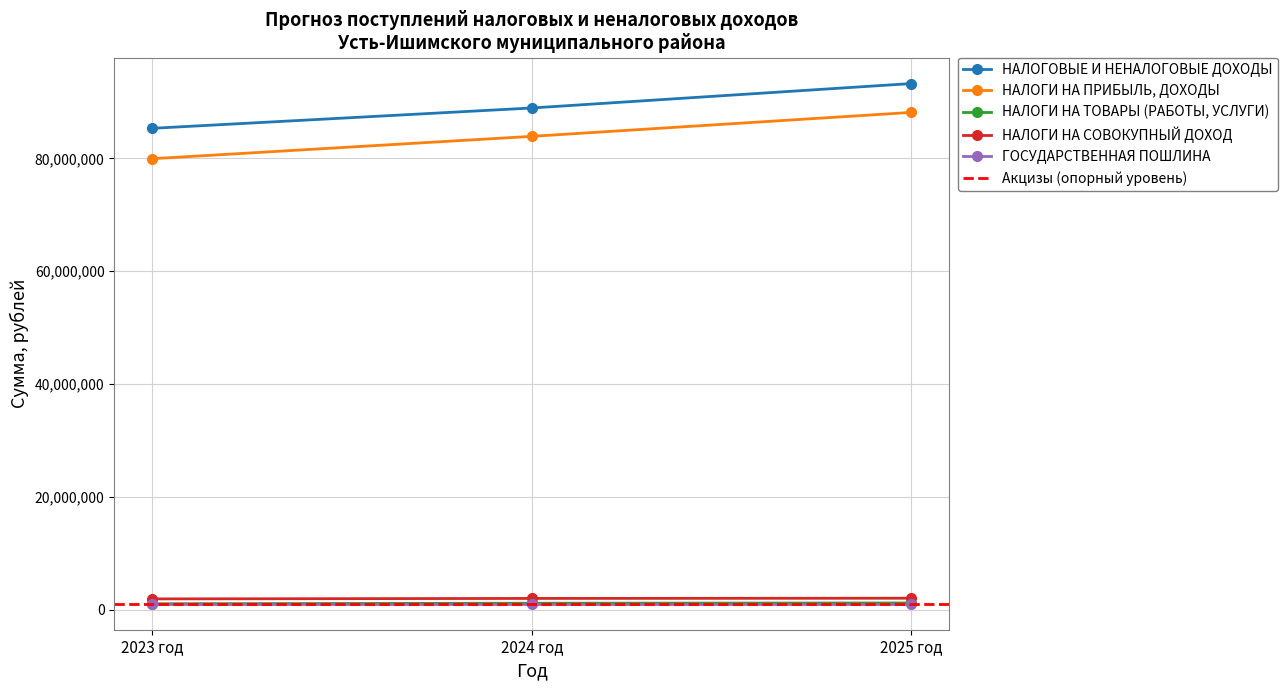

Which category has the lowest value across all series?

2023 год